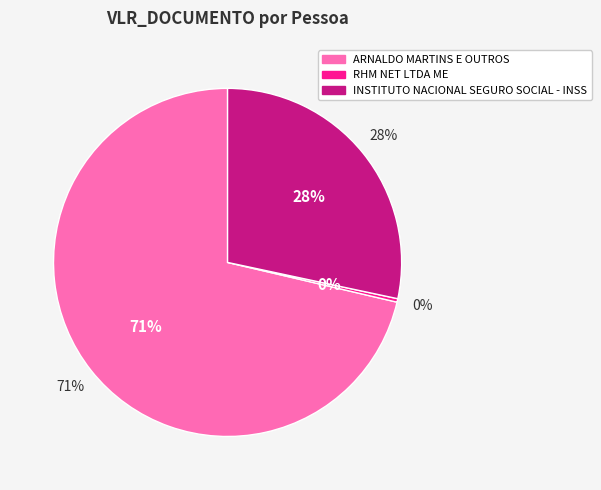

Which category has the smallest portion of the pie?

RHM NET LTDA ME